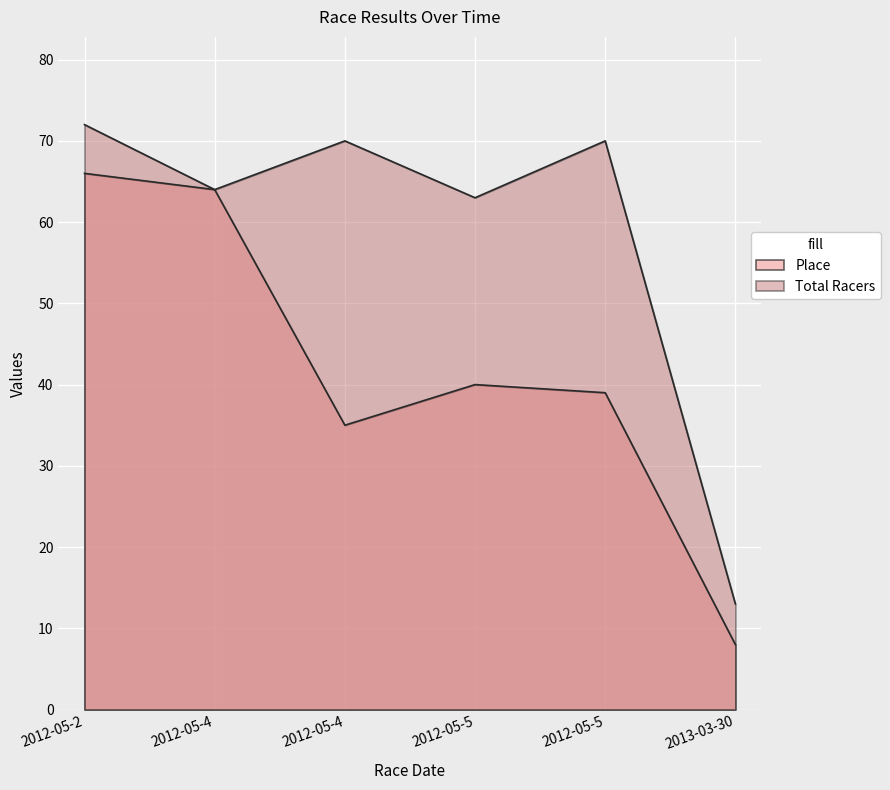

What is the maximum value shown in the chart?

72